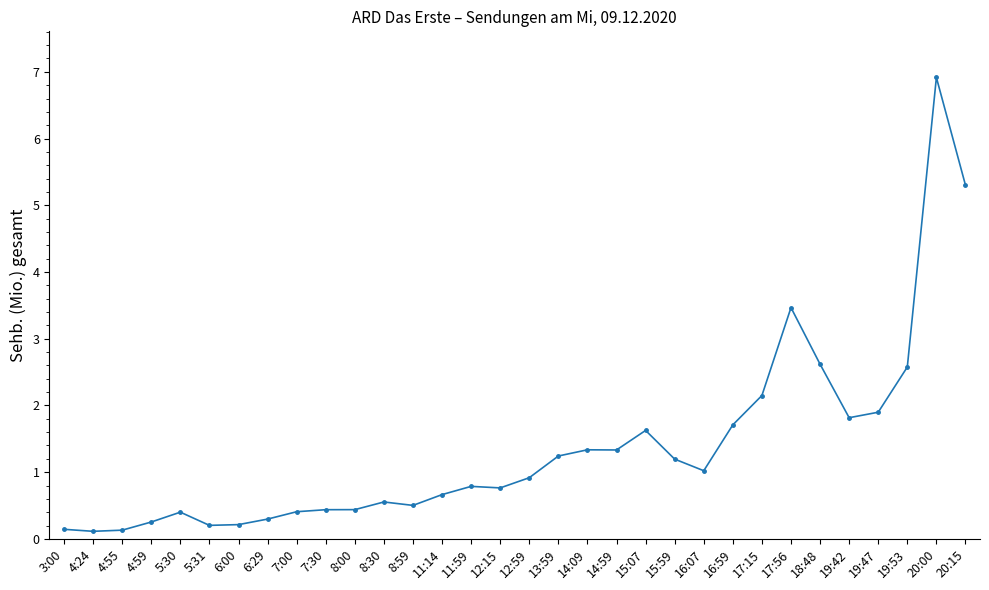

Which label corresponds to the largest value in the chart?

20:00